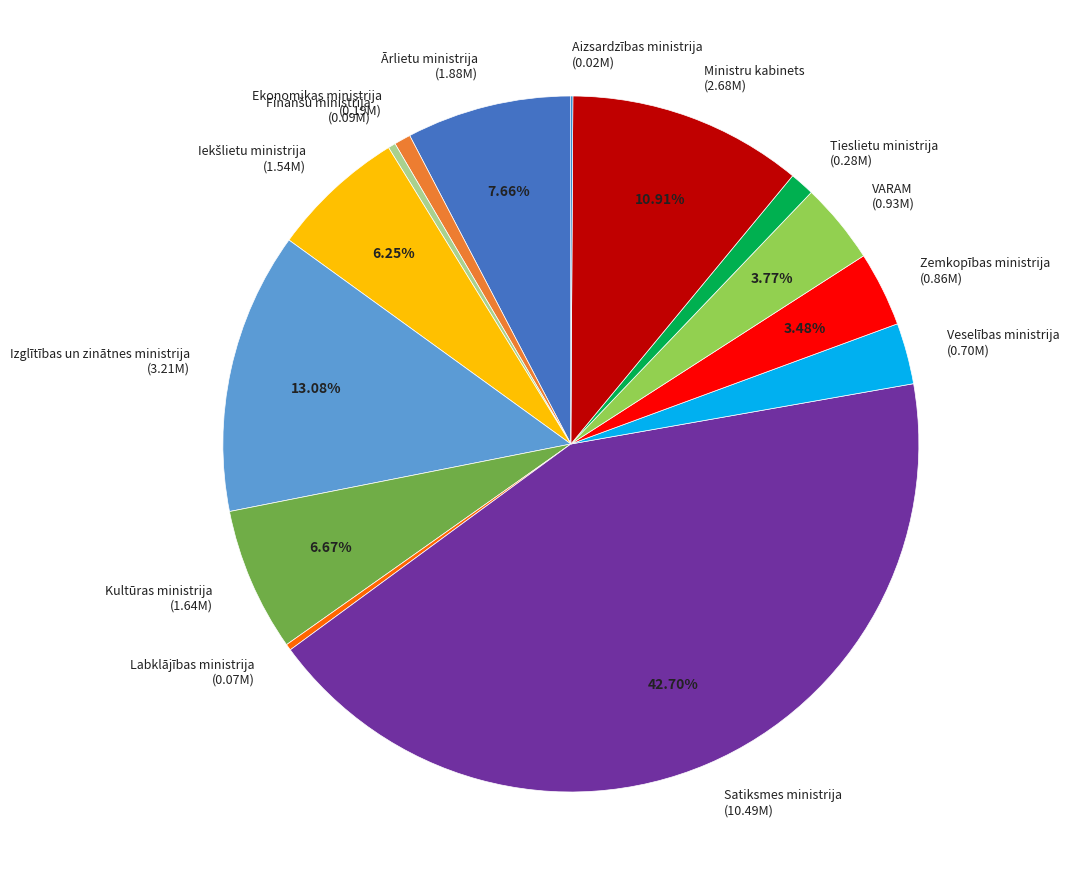

Is there a majority slice in this chart?

No